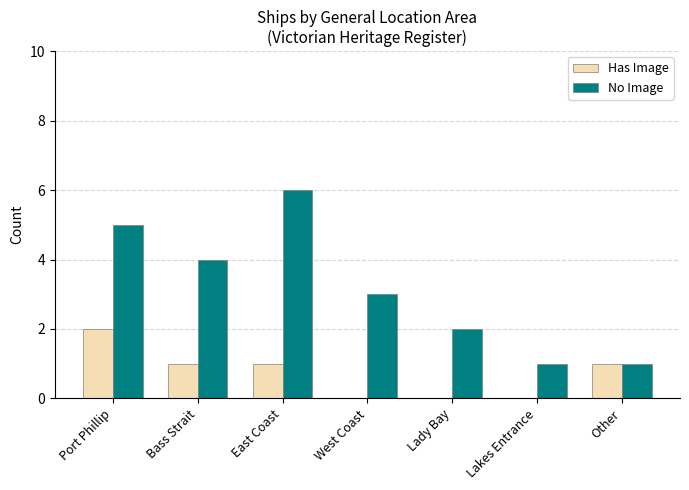

Which label corresponds to the largest value in the chart?

East Coast